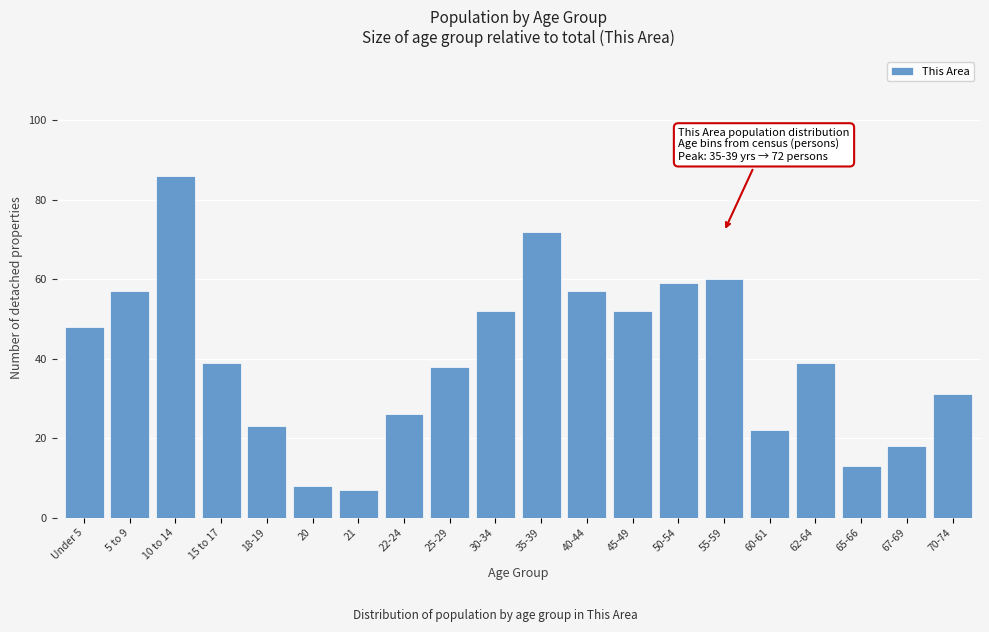

Reading left to right, what are all the values shown in this chart?

48	57	86	39	23	8	7	26	38	52	72	57	52	59	60	22	39	13	18	31